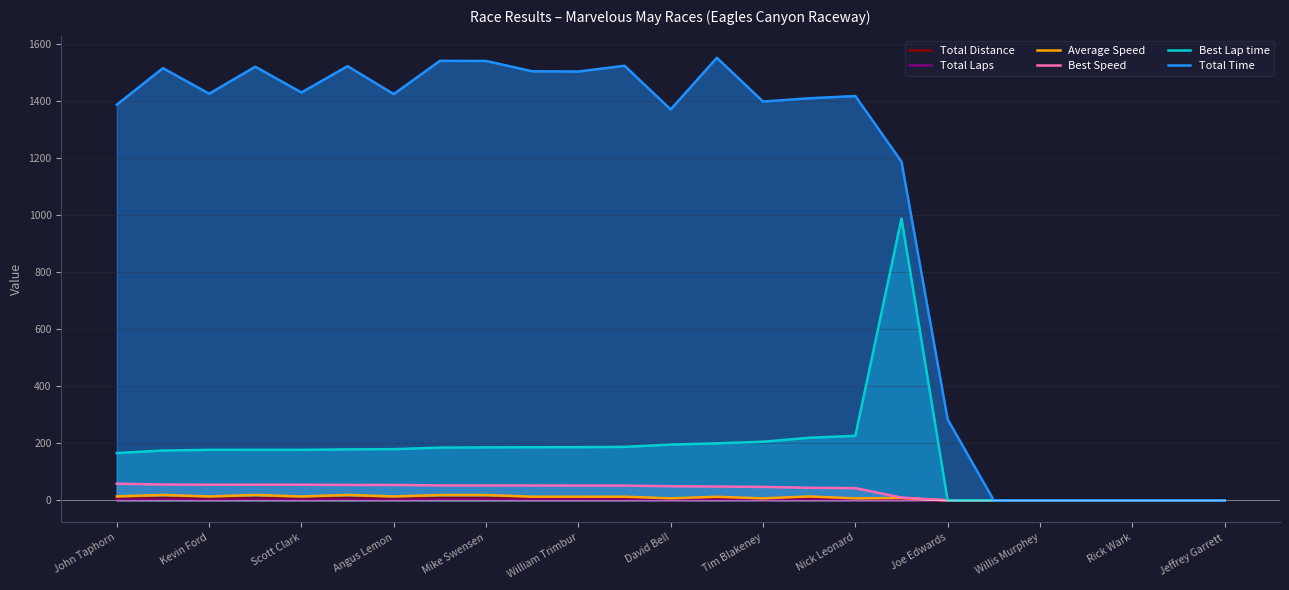

Which series has the largest total across all categories?

Total Time